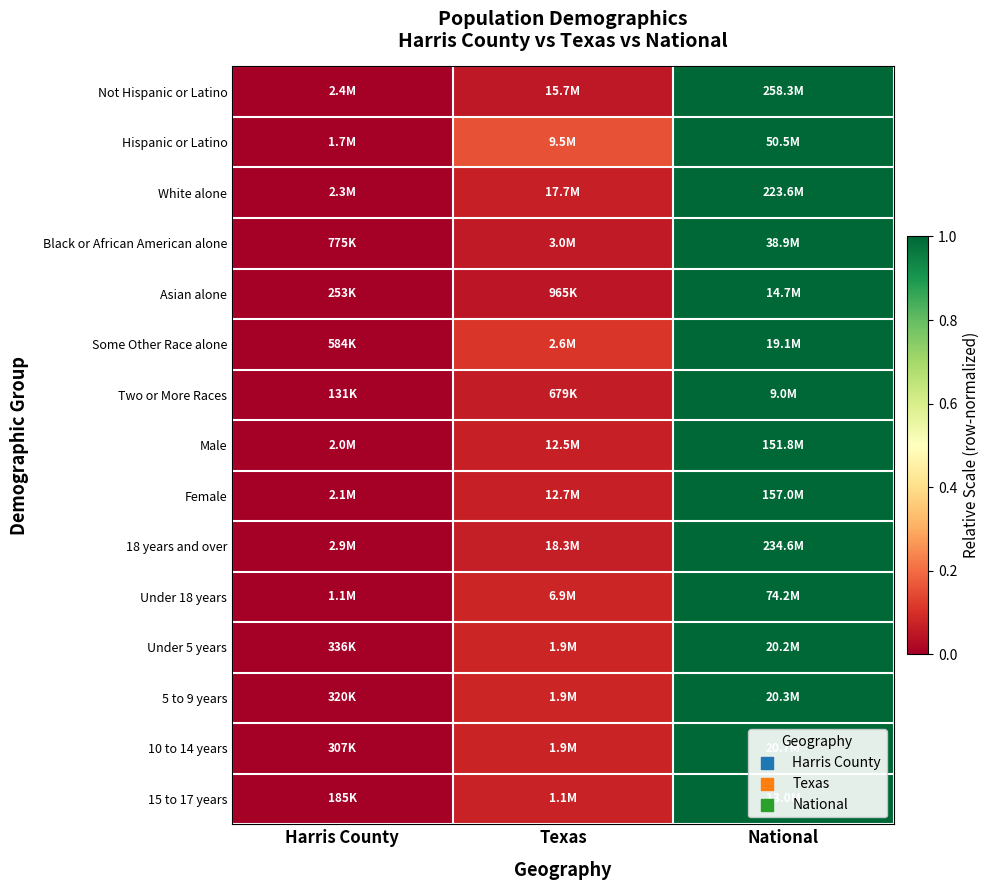

Count the number of categories in the chart.

3